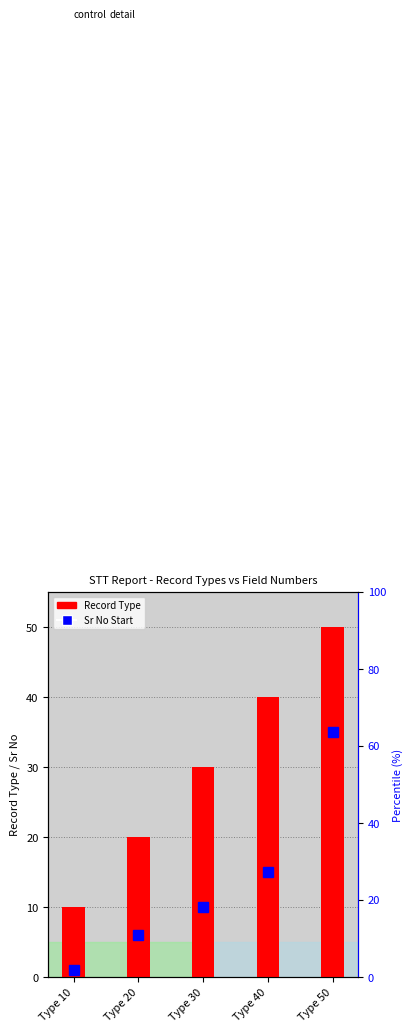

Between Type 20 and Type 50, which is larger?

Type 50